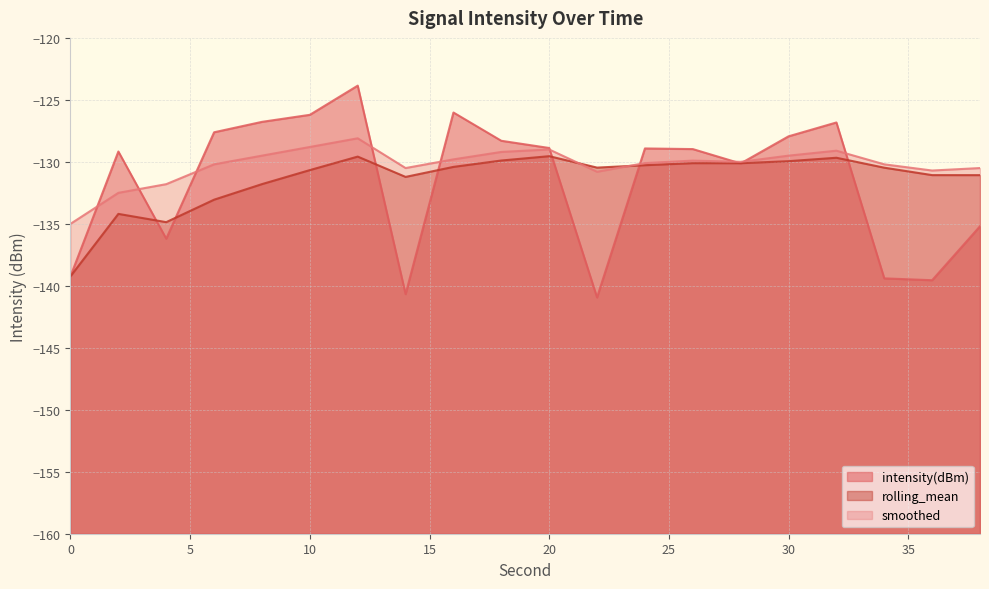

How many series are shown in this chart?

3